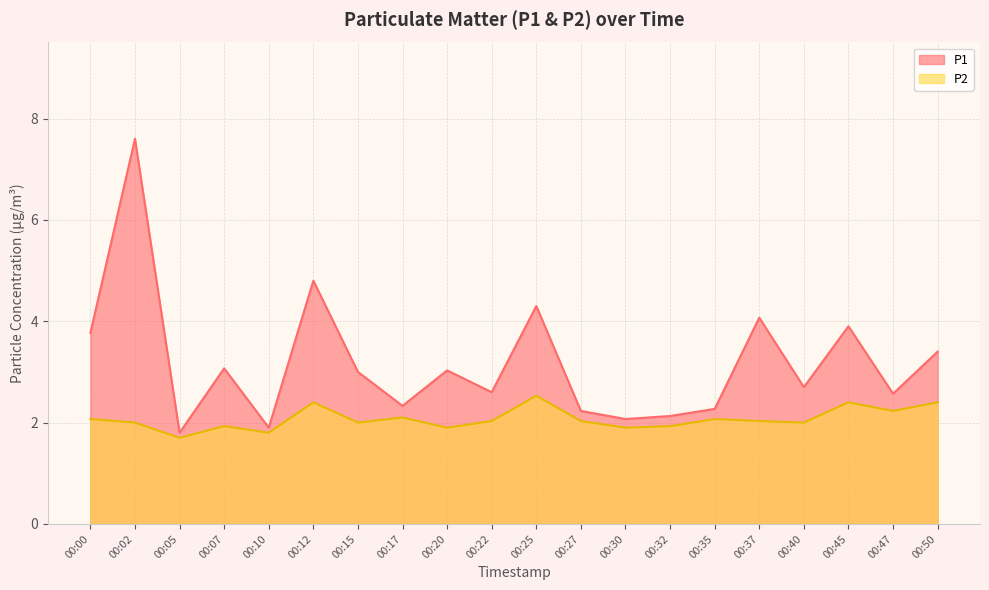

True or false: P1 and P2 cross at least once.

False